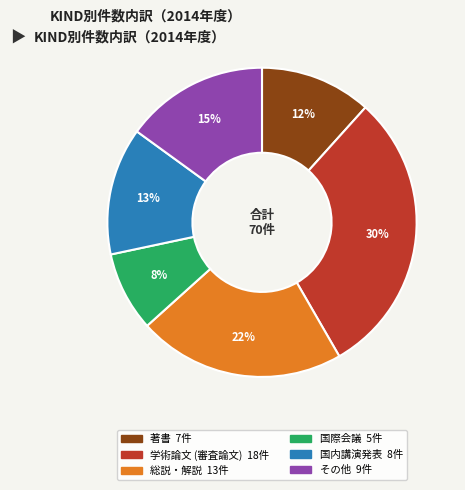

What is the largest slice in the pie chart?

学術論文 (審査論文)